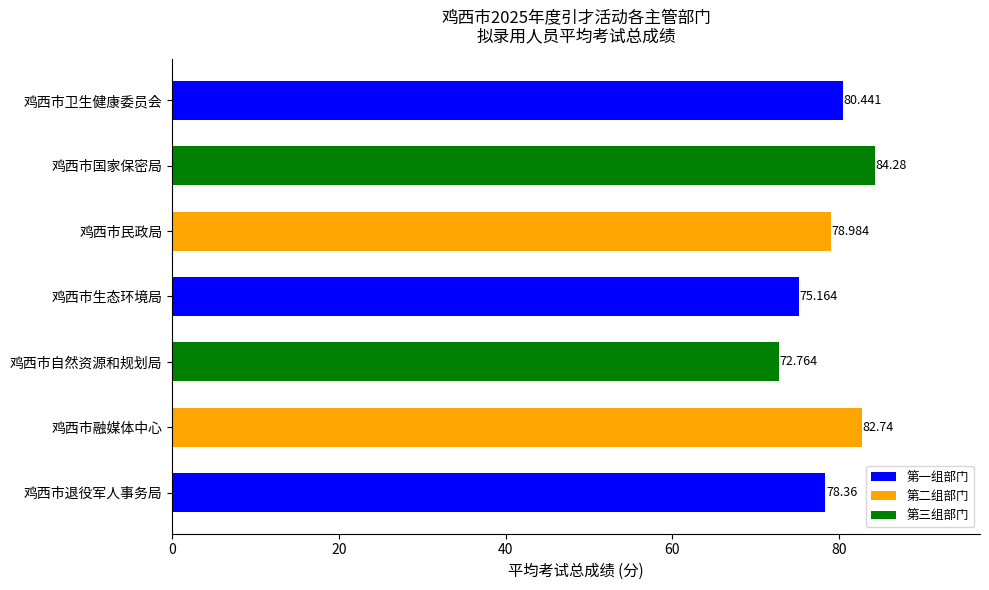

Does the chart contain any negative values?

No